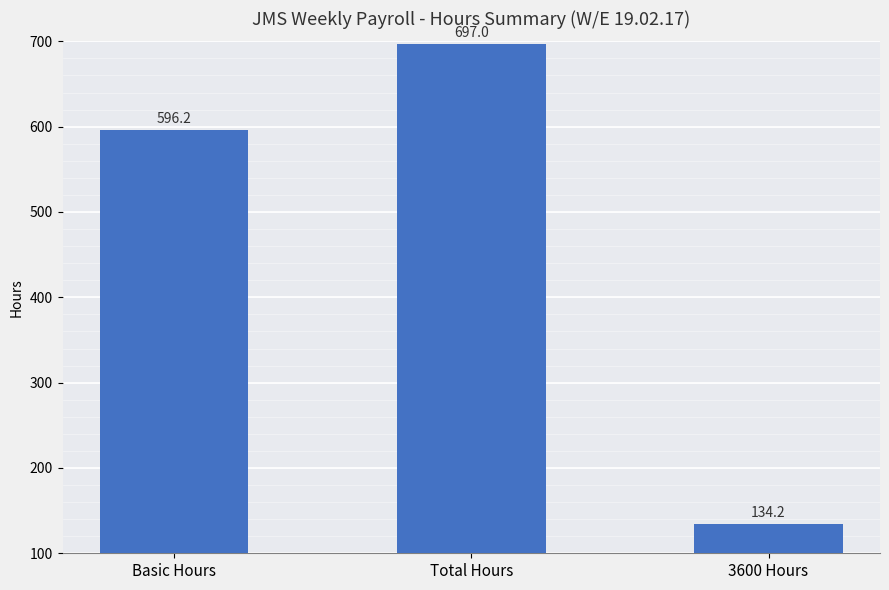

At which label does the data first exceed 596?

Basic Hours